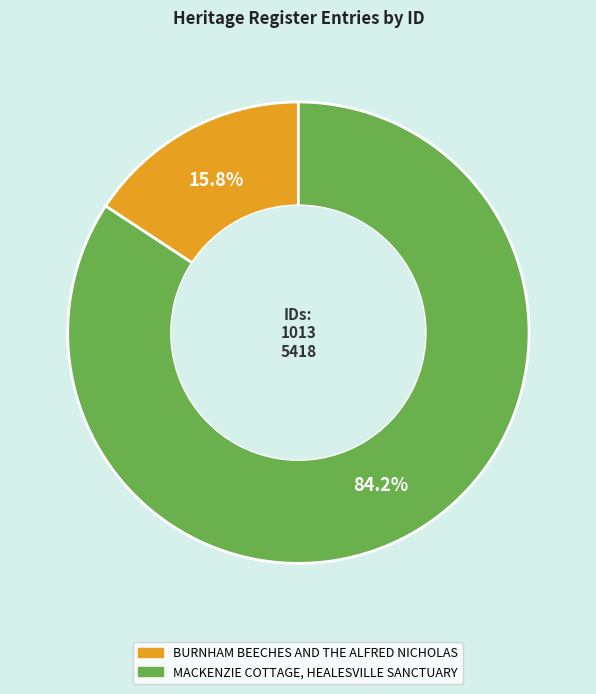

Count the number of slices in the pie.

2